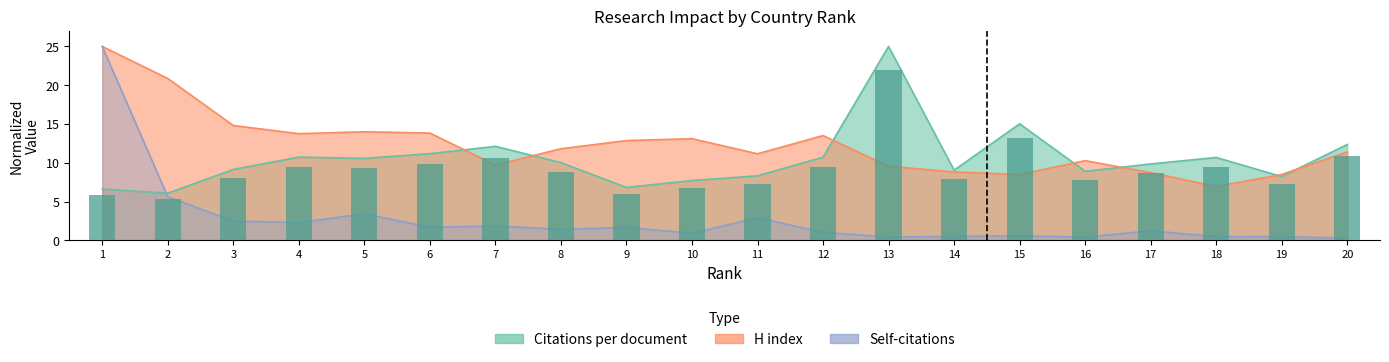

Reading right to left, extract all data points from this chart.

10.9	7.2	9.4	8.7	7.8	13.2	8.0	22.0	9.4	7.3	6.8	6.0	8.8	10.7	9.8	9.3	9.4	8.0	5.4	5.8